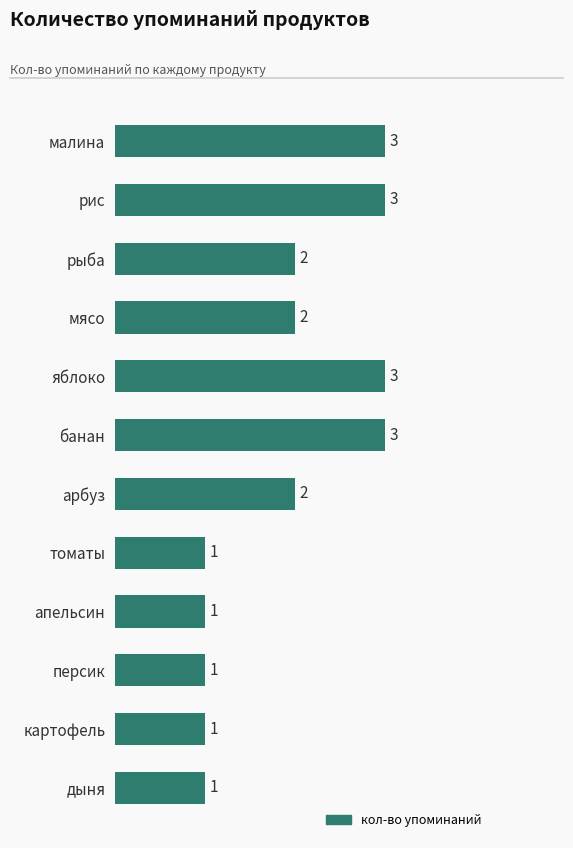

Count the number of categories in the chart.

12